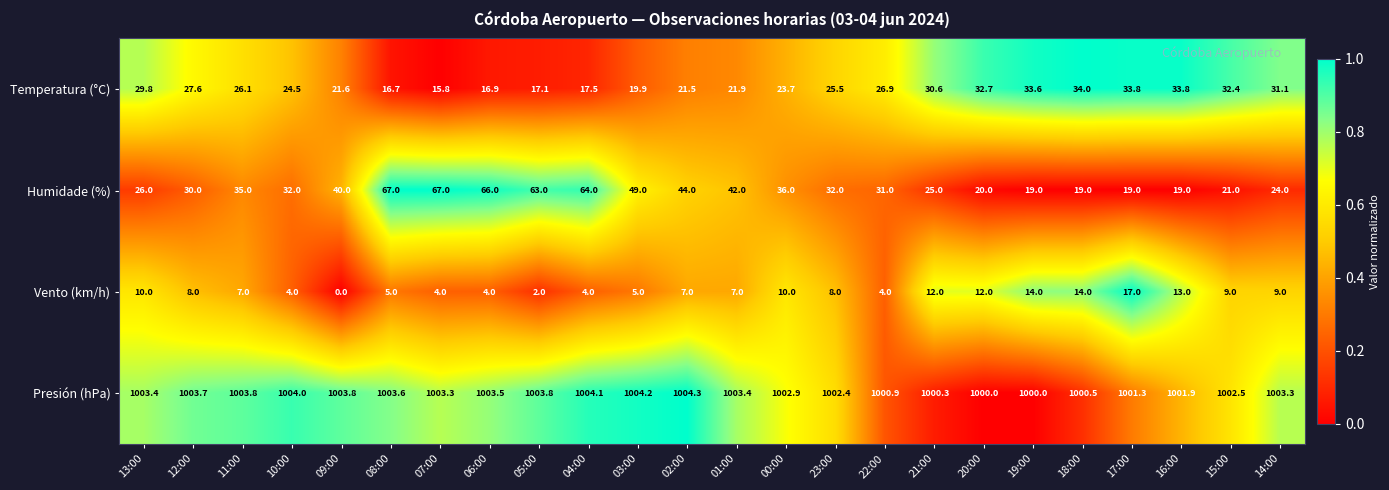

Which category has the highest value in the Presión (hPa) series?

02:00